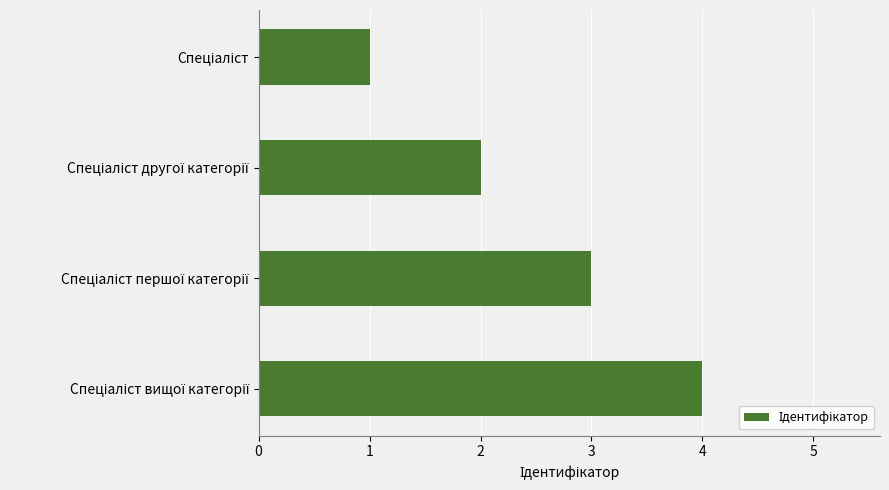

What is the difference between the maximum and second lowest values?

2